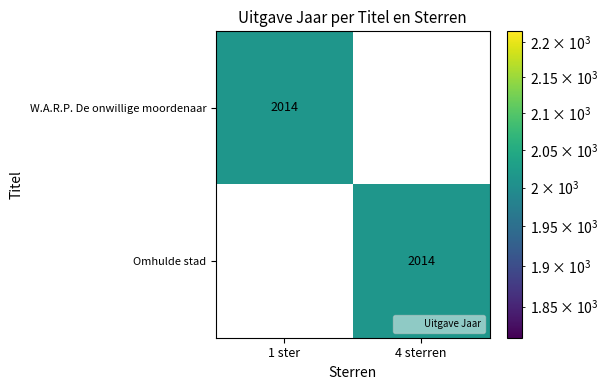

True or false: W.A.R.P. De onwillige moordenaar has a value of 1099 at 4 sterren.

False